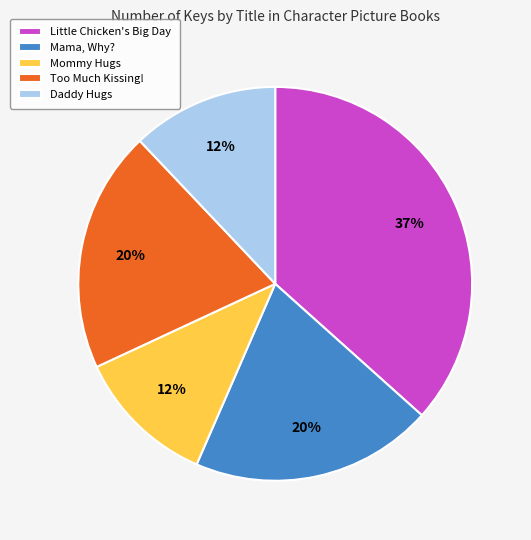

Approximately how many times larger is the value at Mama, Why? compared to Little Chicken's Big Day?

0.5